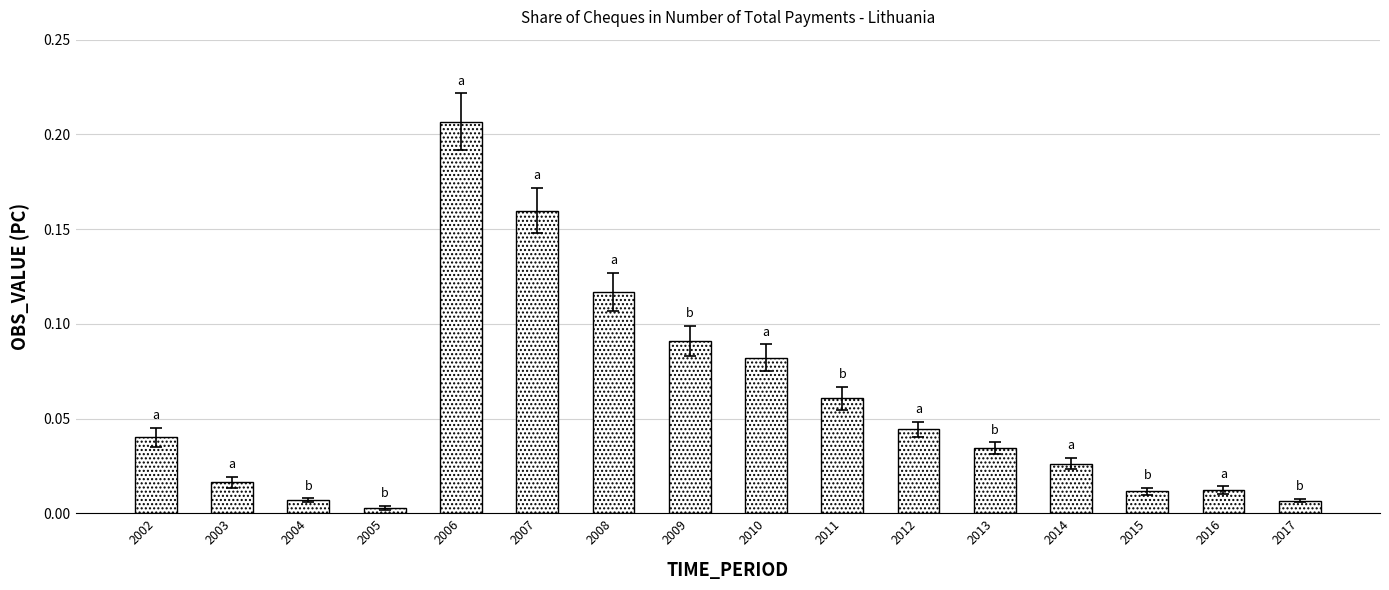

Which has a higher value, 2011 or 2017?

2011